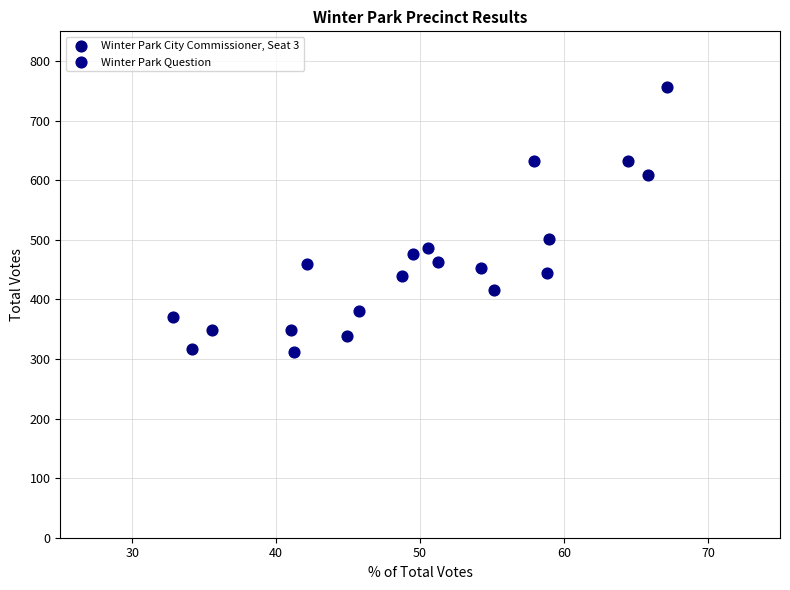

Which series has the widest spread of Y values?

Winter Park City Commissioner, Seat 3